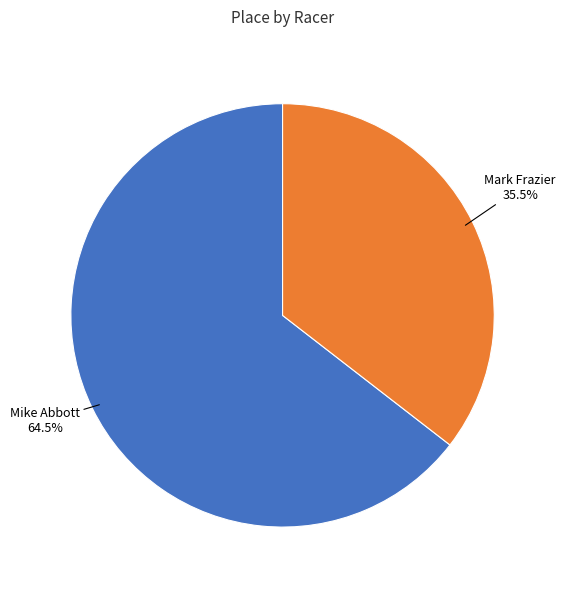

To the nearest percent, what is the difference between the largest and smallest slice percentages?

29%